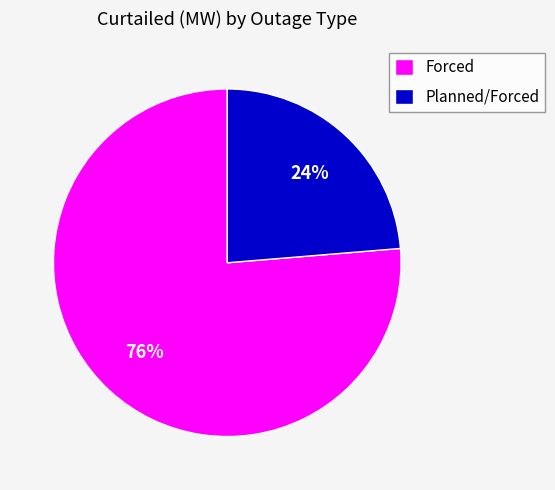

Is there any slice that represents more than half of the pie?

Yes